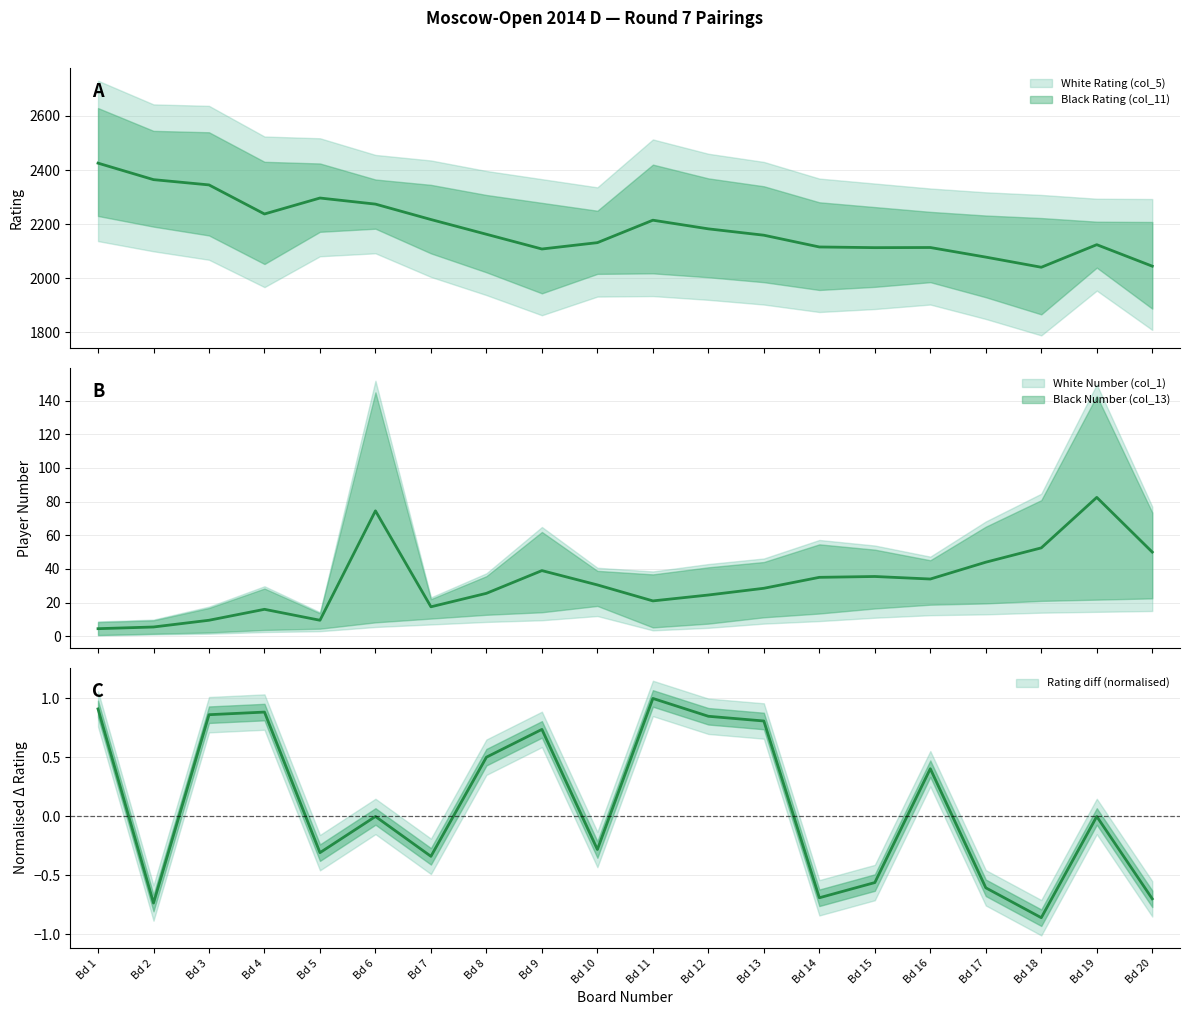

Which series changed the most between 5 and 17?

Black Rating (col_11)